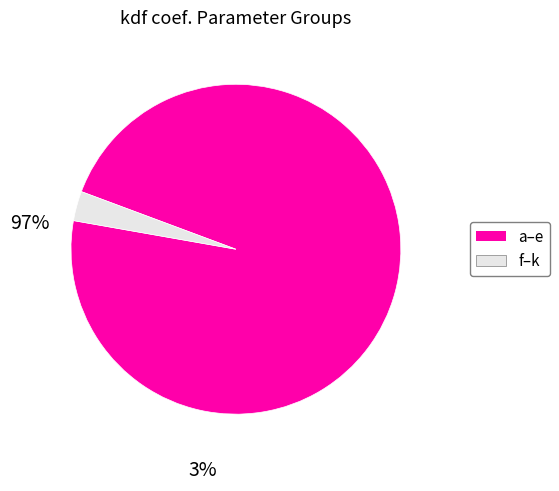

Is there any slice that represents more than half of the pie?

Yes